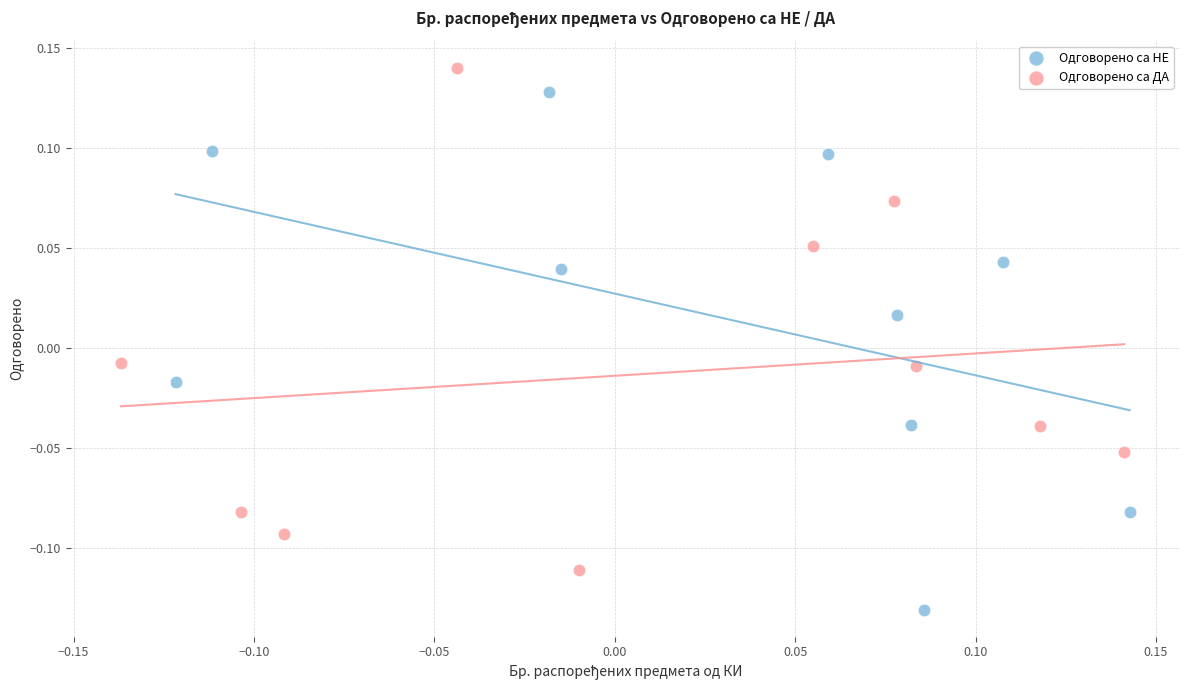

Which series contains the highest Y value?

Одговорено са ДА